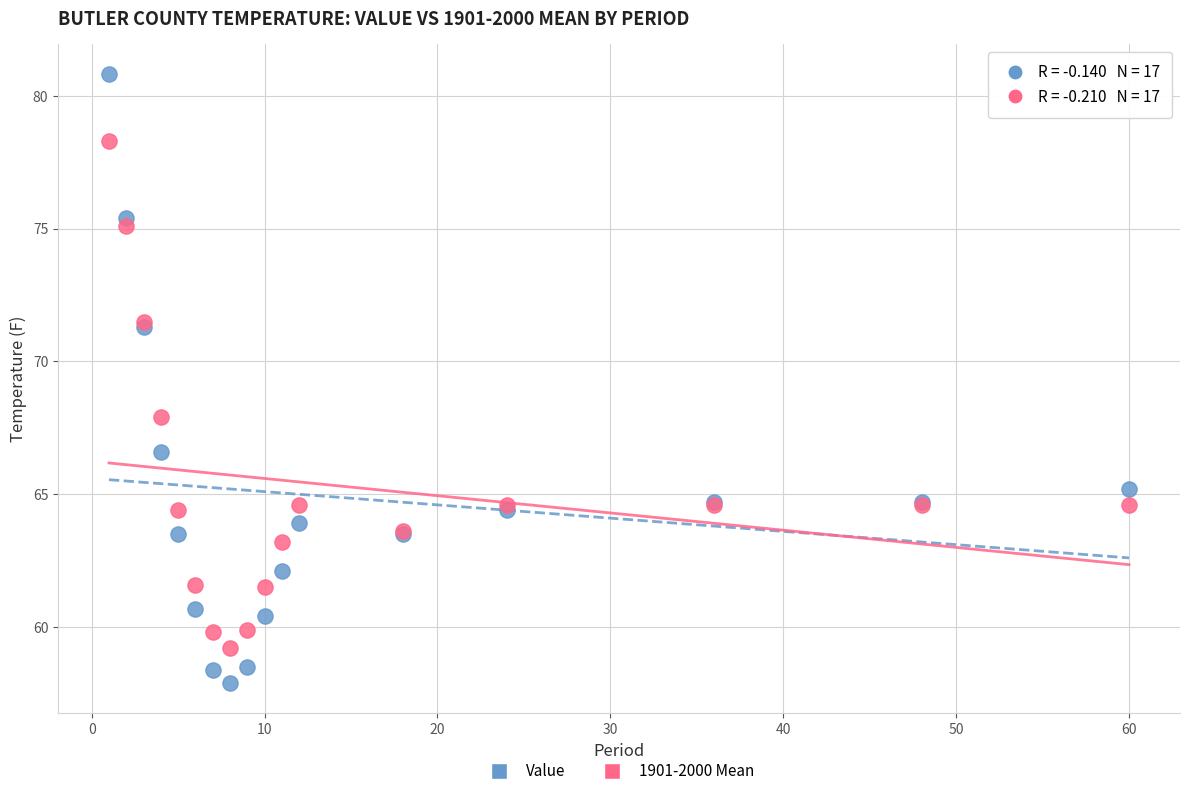

In the Value series, what Y value is closest to 69?

71.3